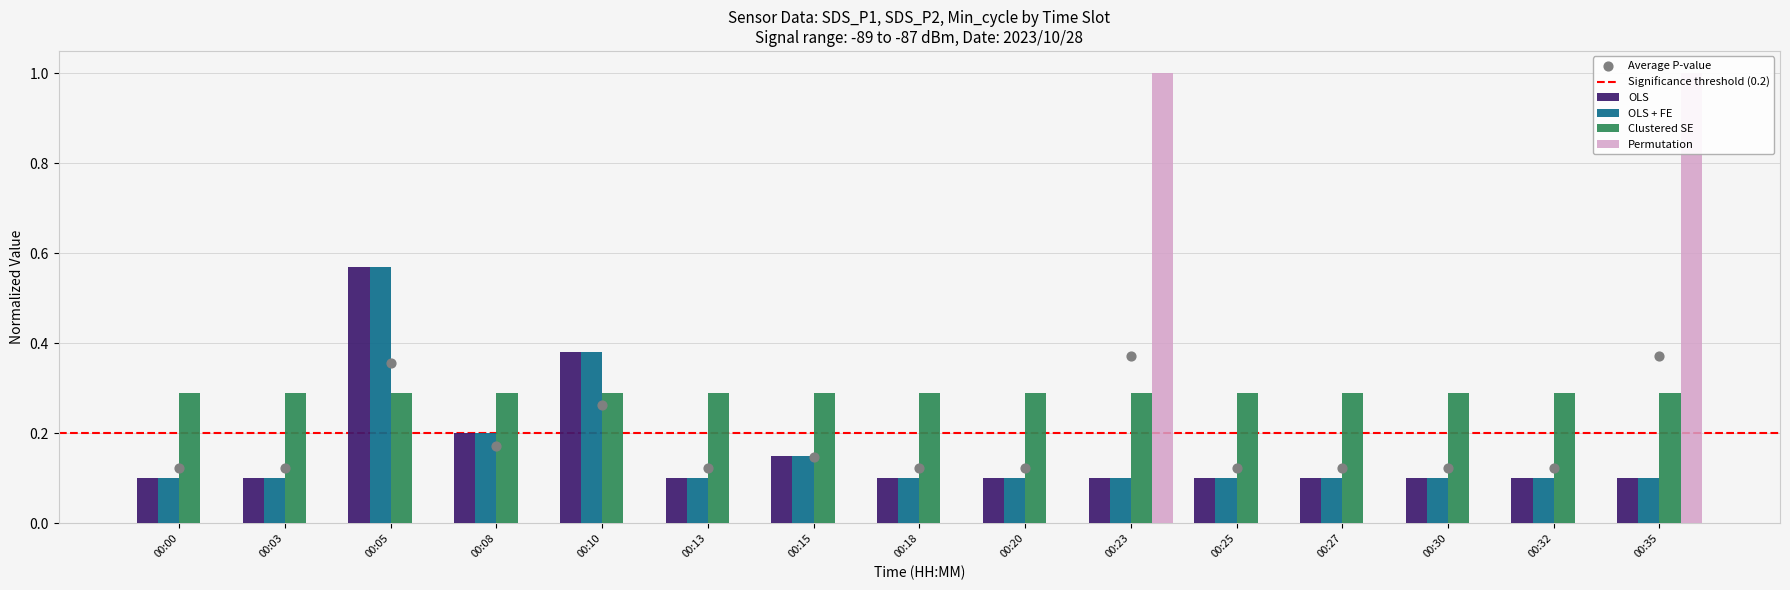

Which series reaches the minimum Y coordinate?

OLS + FE